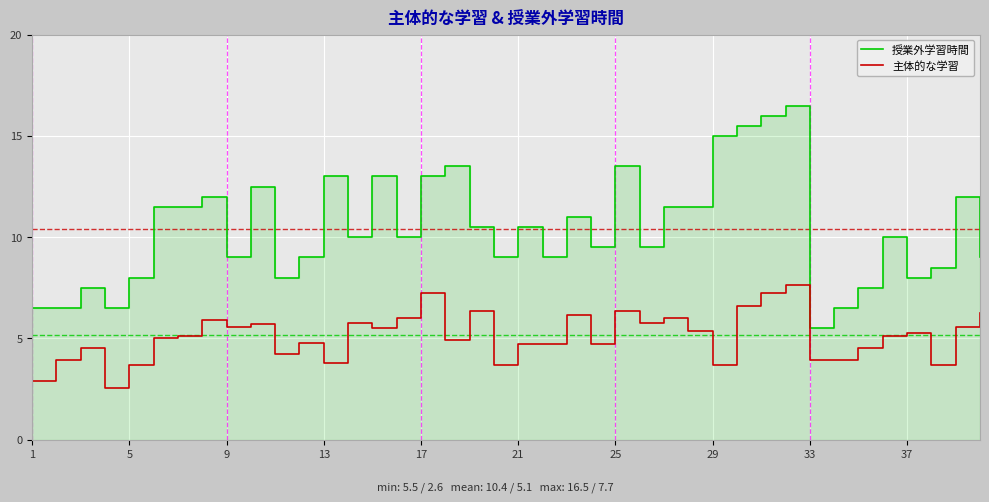

What is the minimum value for 主体的な学習?

2.6